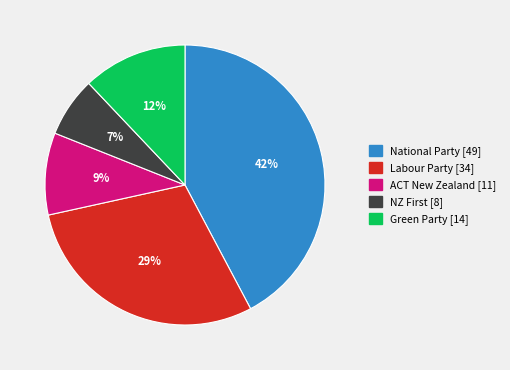

To the nearest percent, what is the difference between the ACT New Zealand and Green Party slice percentages?

3%